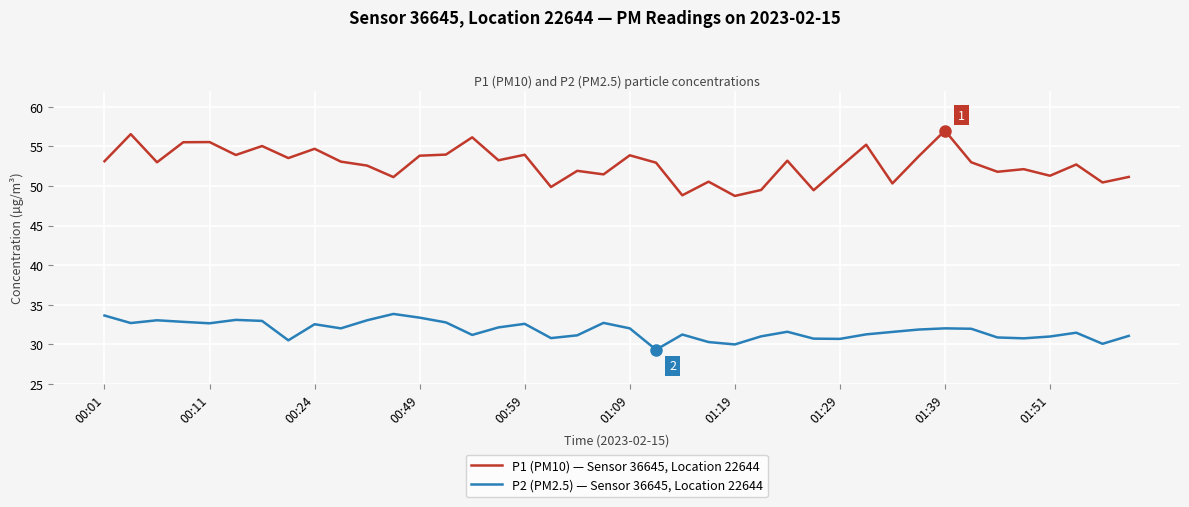

Which series has the widest spread of values?

P1 (PM10) — Sensor 36645, Location 22644